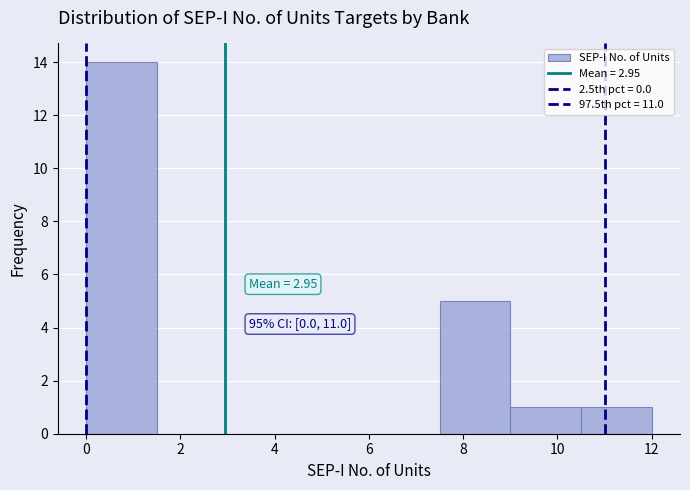

Which range on the x-axis has the tallest bar?

0.0 to 1.5